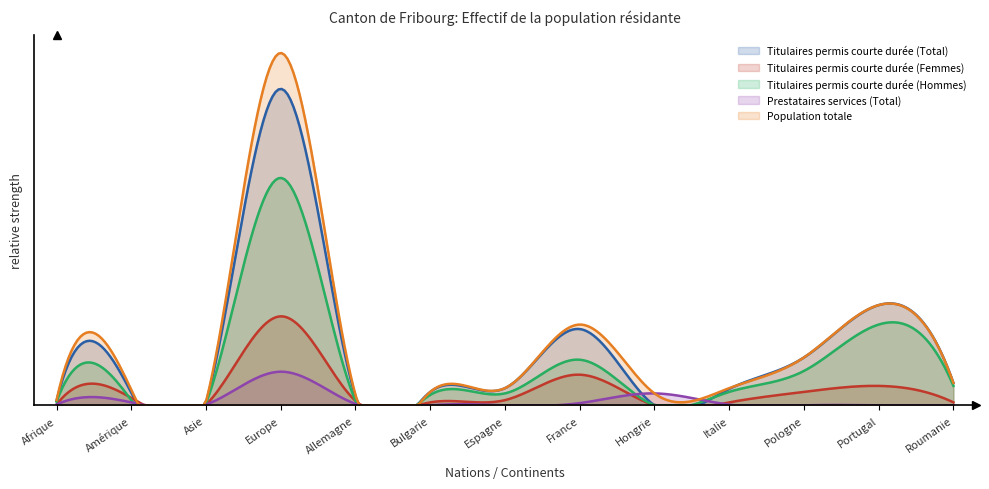

Which series has the largest range (max minus min)?

Population totale